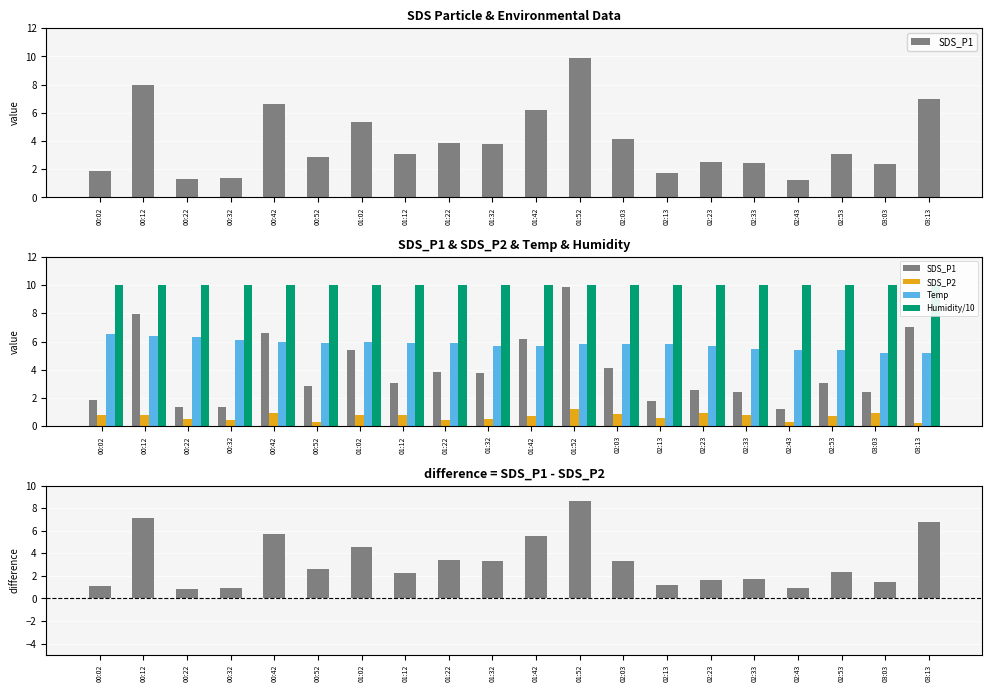

Which series changed the most between 00:32 and 03:13?

SDS_P1 - SDS_P2